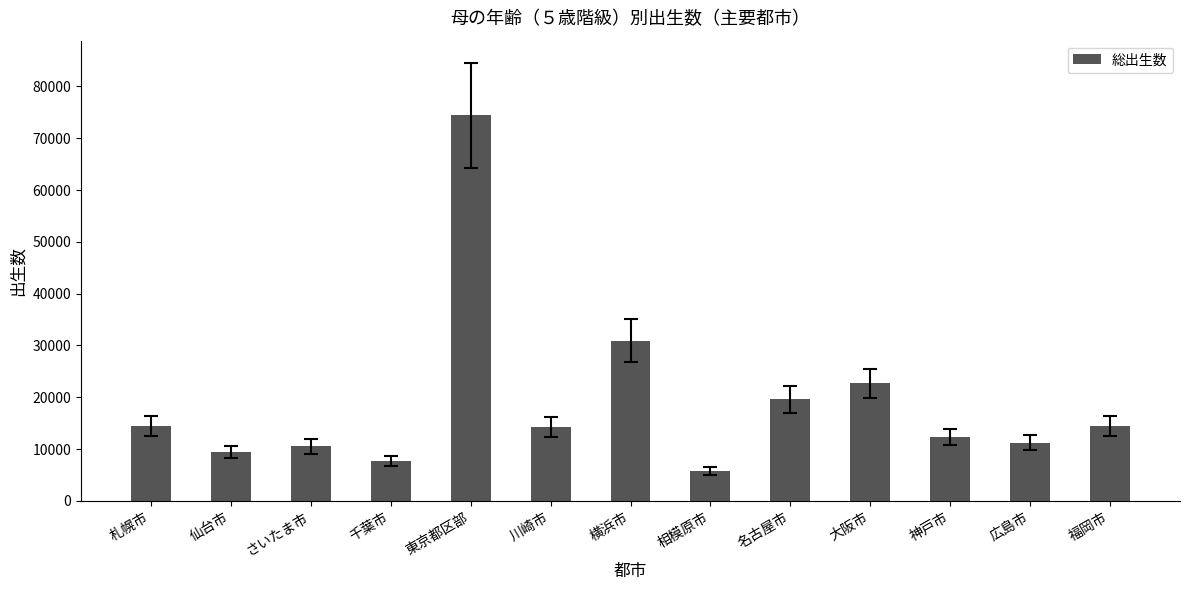

What is the change in value from 千葉市 to 名古屋市?

+11893